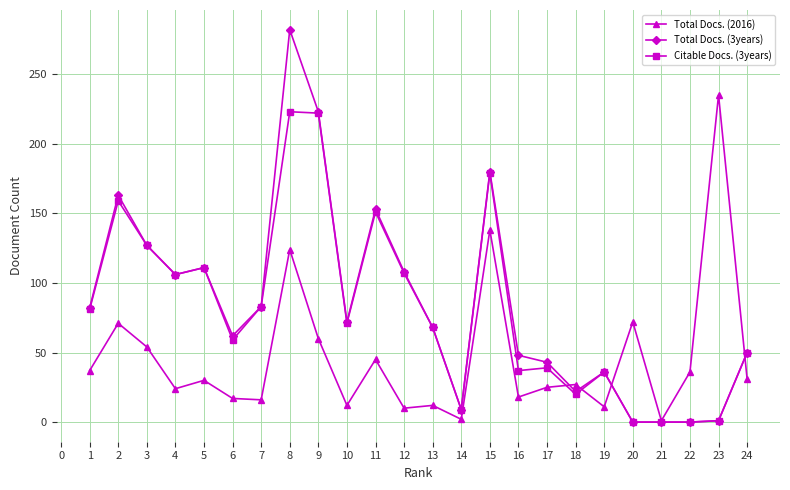

What is the value of the Total Docs. (3years) point at the 9th from the left?

223